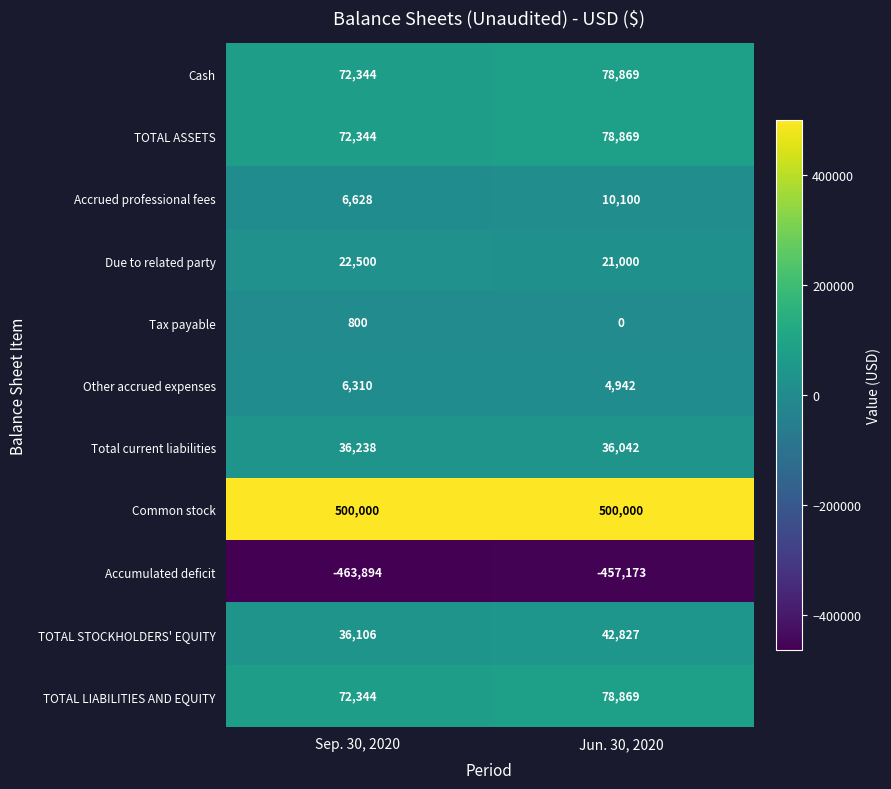

Read the Other accrued expenses value at Sep. 30, 2020, to the nearest 50.

6300